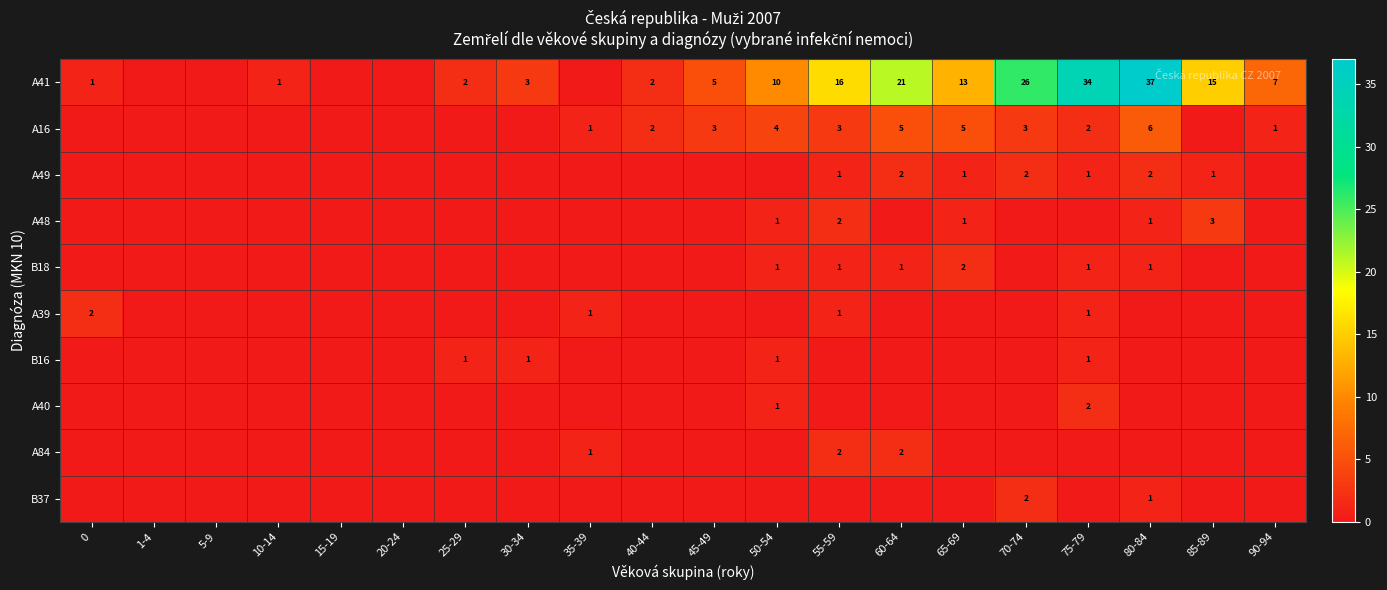

Is the value of A39 at 55-59 greater than the value of A16 at 40-44?

No